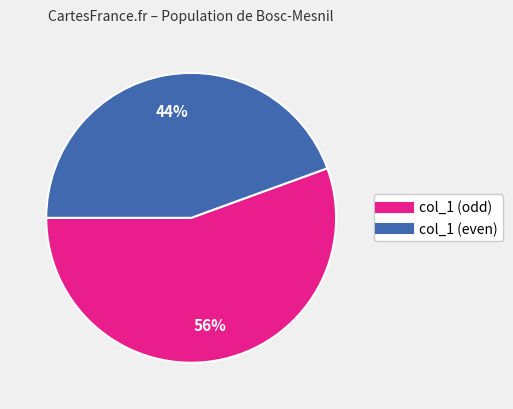

Is there any slice that represents more than half of the pie?

Yes